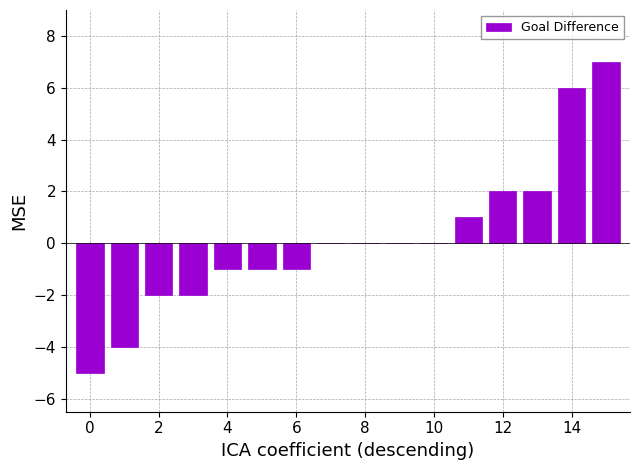

What is the greatest value displayed?

7